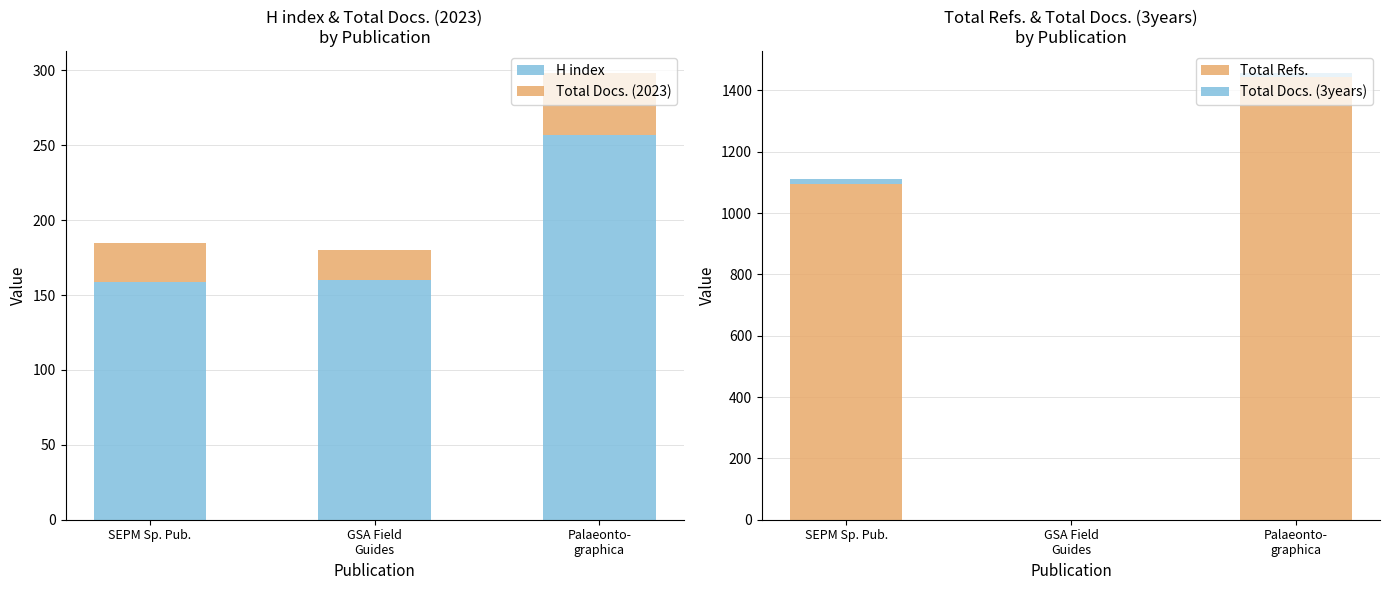

Reading left to right, transcribe all the data shown in this chart.

H index: 159	160	257
Total Docs. (2023): 26	20	41
Total Refs.: 1094	0	1444
Total Docs. (3years): 18	0	11